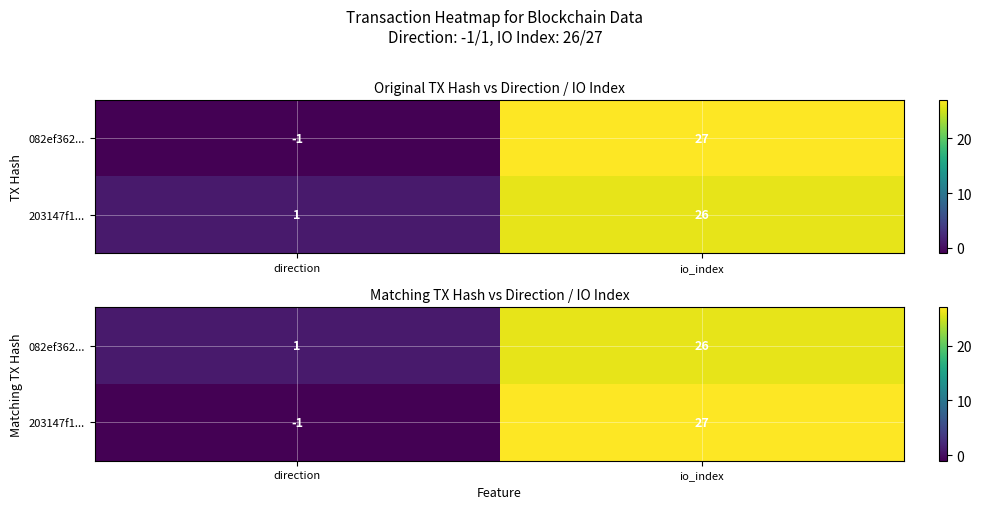

What is the smallest value displayed?

-1